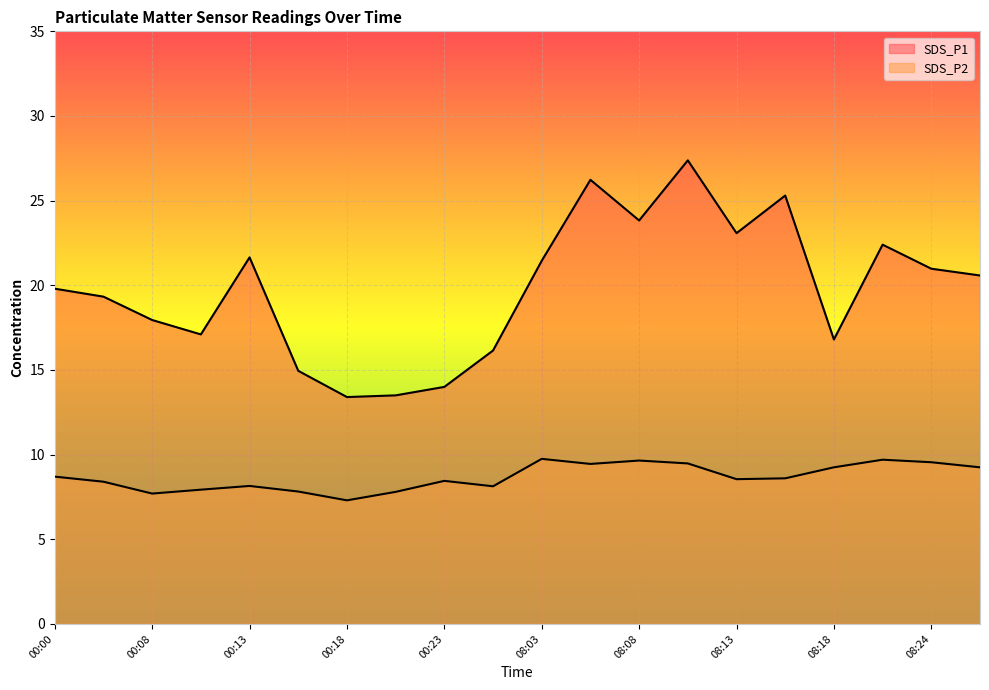

True or false: SDS_P2 has a value of 8.4 at 00:05.

True